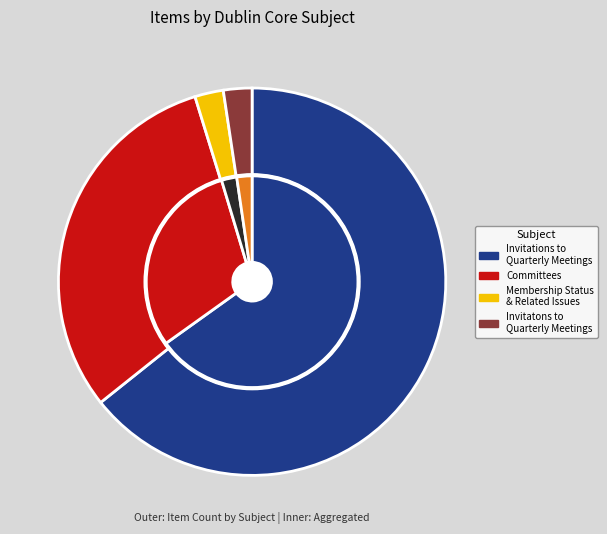

Do Invitatons to Quarterly Meetings and Company Minutes together represent more than half of the pie?

No